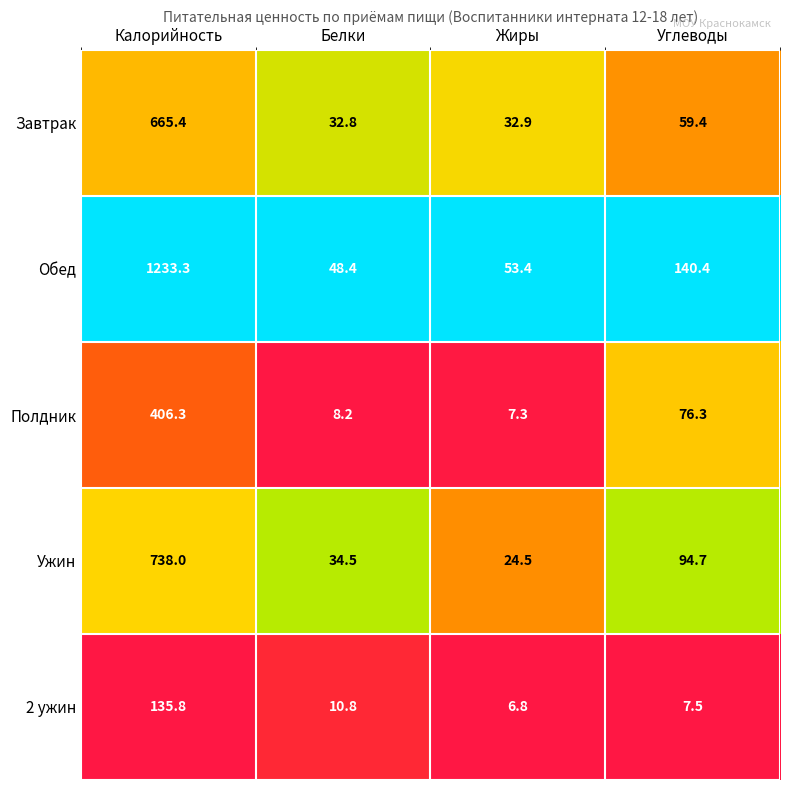

Reading right to left, transcribe all the data shown in this chart.

Завтрак: 59.4	32.9	32.8	665.4
Обед: 140.4	53.4	48.4	1233.3
Полдник: 76.3	7.3	8.2	406.3
Ужин: 94.7	24.5	34.5	738.0
2 ужин: 7.5	6.8	10.8	135.8